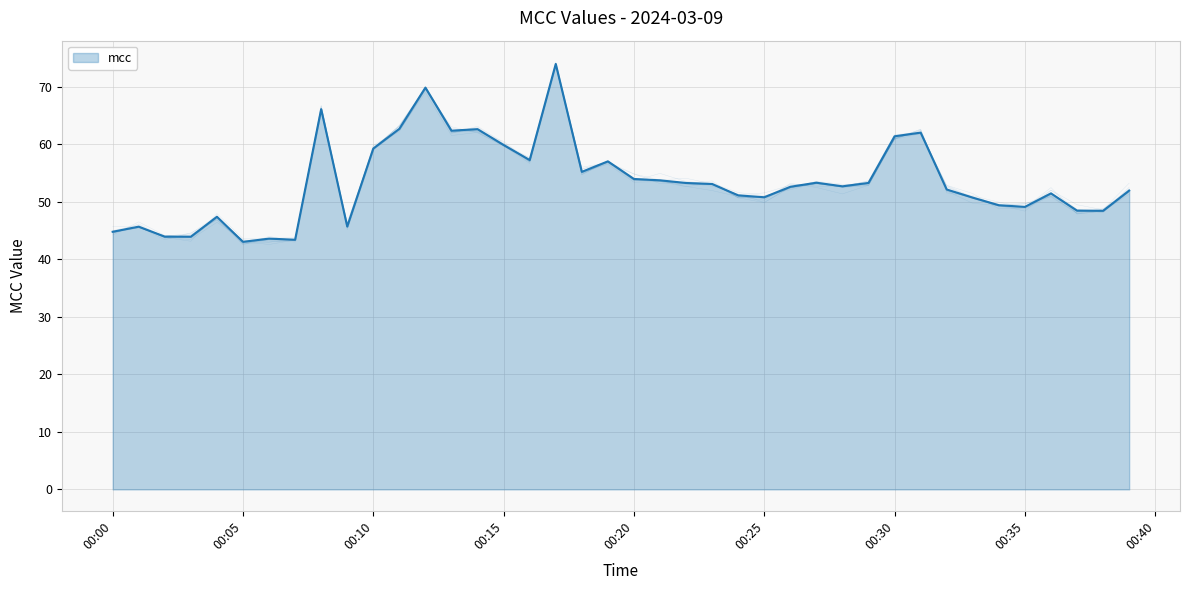

Read the value at 2024-03-09T00:03:00.

43.9